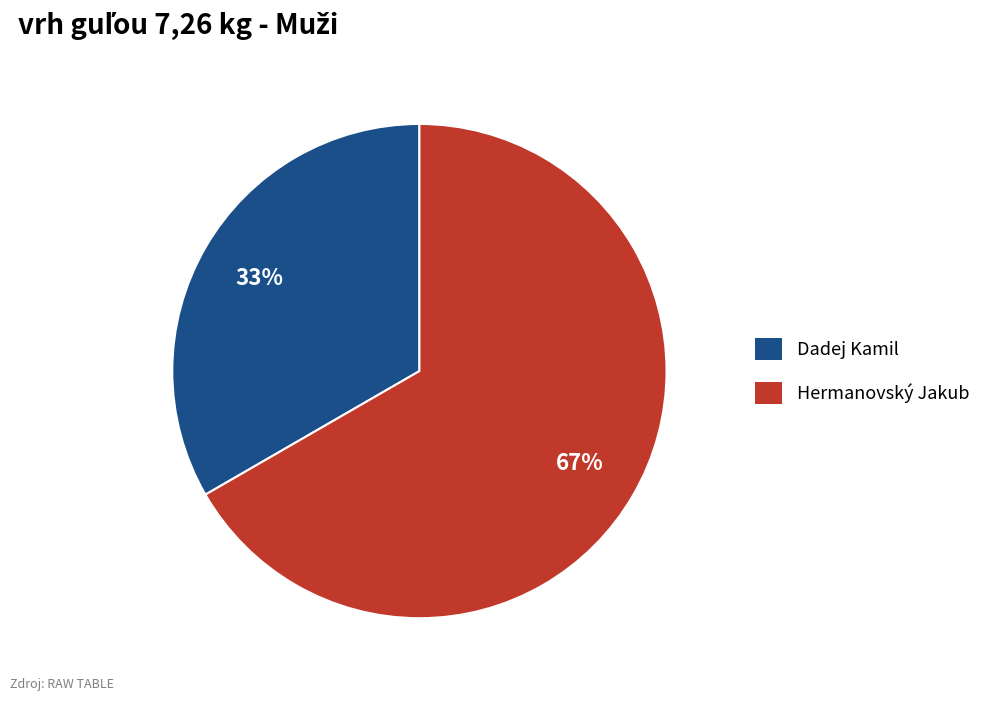

Is there a majority slice in this chart?

Yes